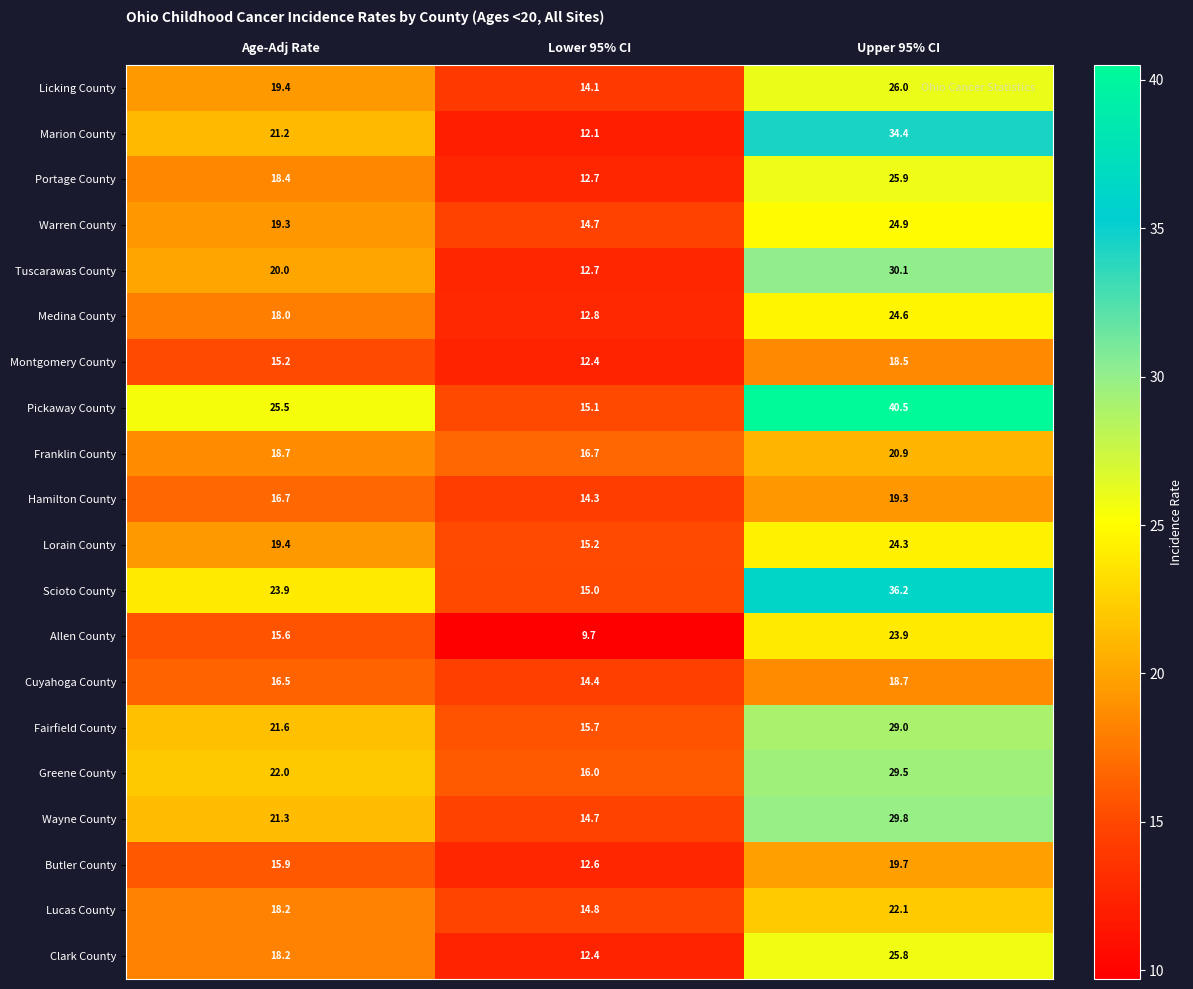

At how many categories does at least one series exceed 29?

1